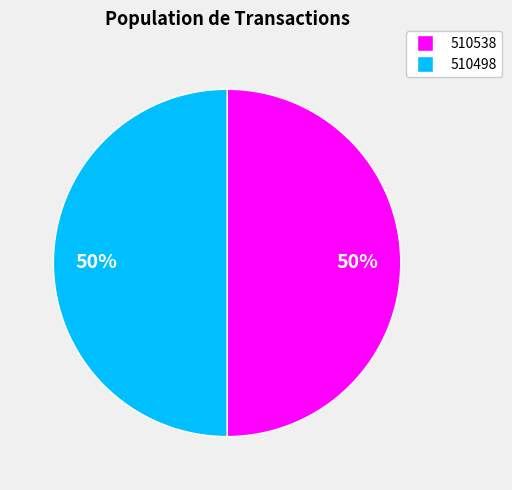

What is the ratio of the value at 510498 to the value at 510538?

1.0